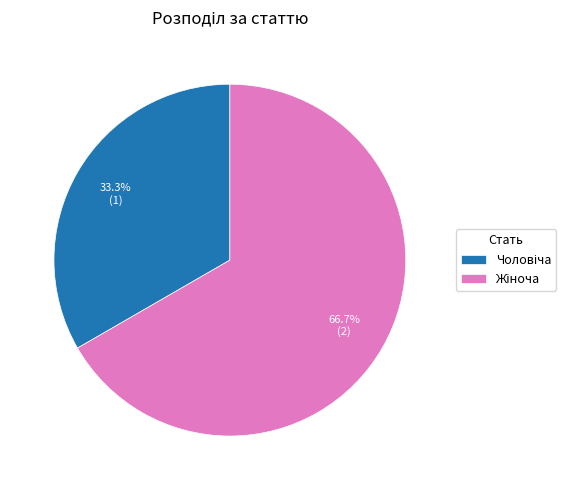

To the nearest percent, what is the difference between the largest and smallest slice percentages?

33%